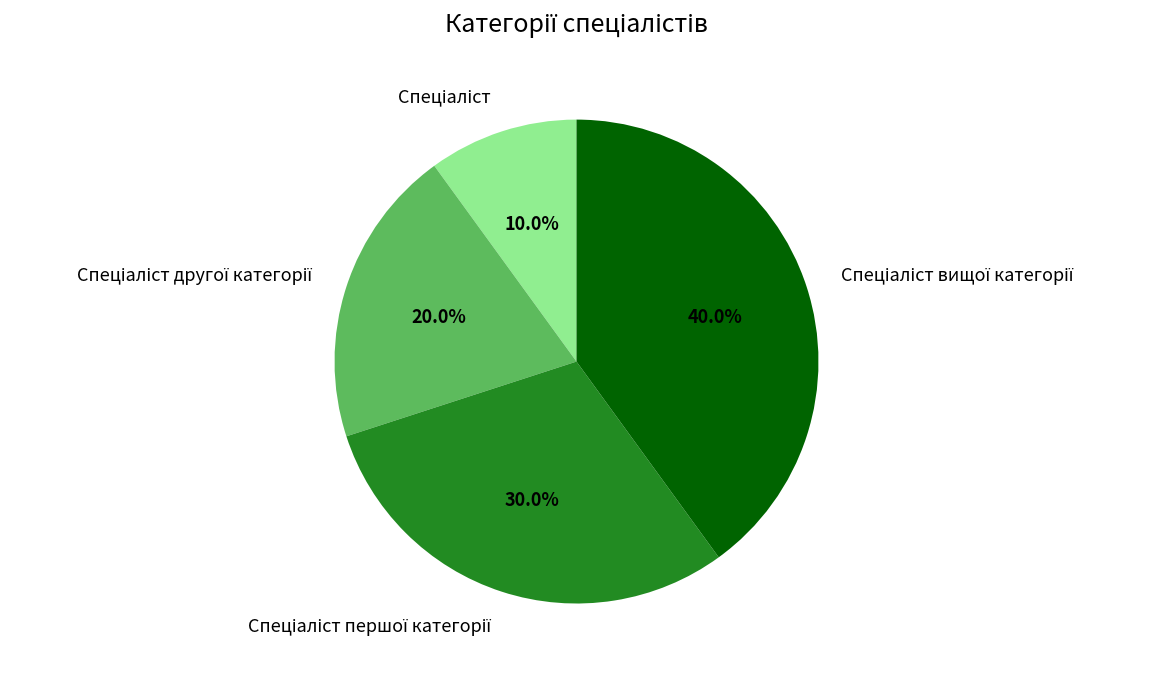

To the nearest percent, what is the average slice percentage?

25%